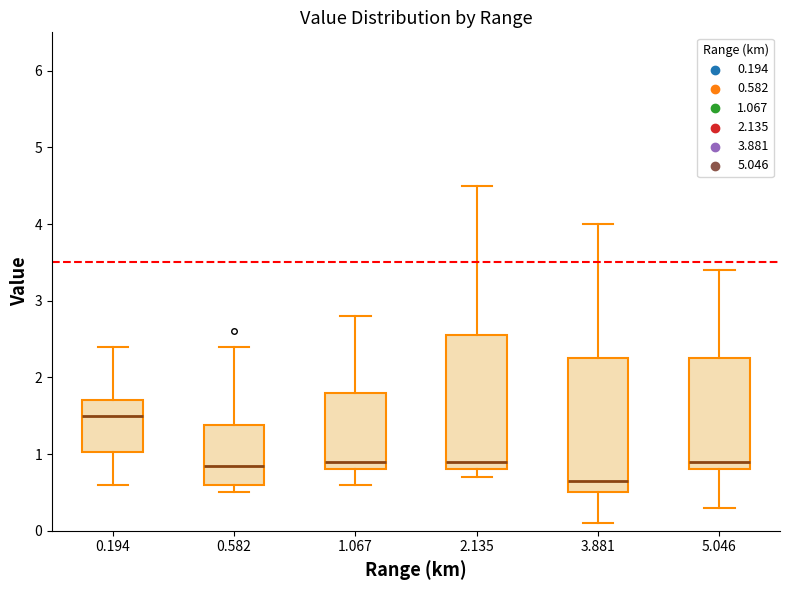

Which box has the lowest median line?

3.881